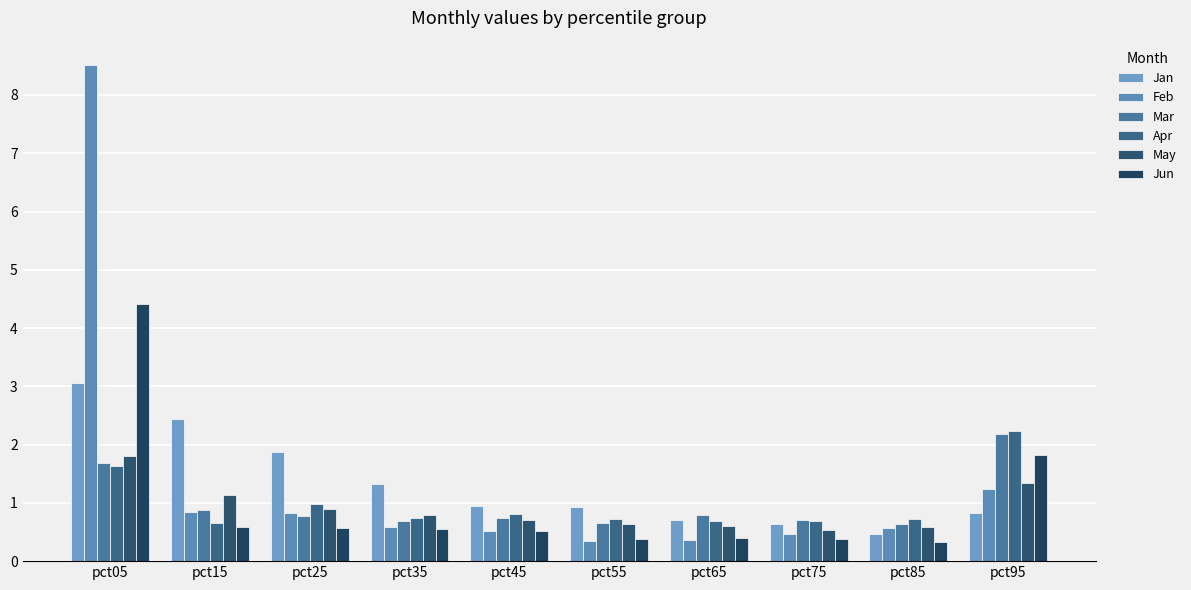

At how many categories does at least one series exceed 0?

10